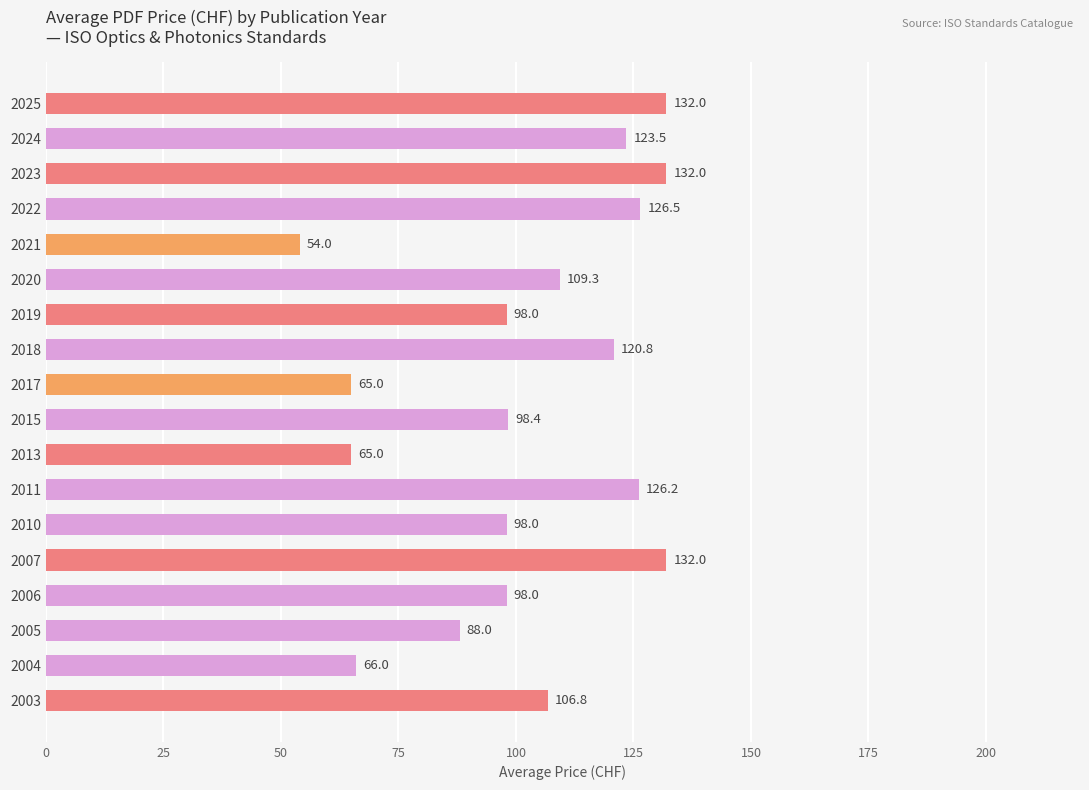

What is the difference between the maximum and minimum values?

78.0